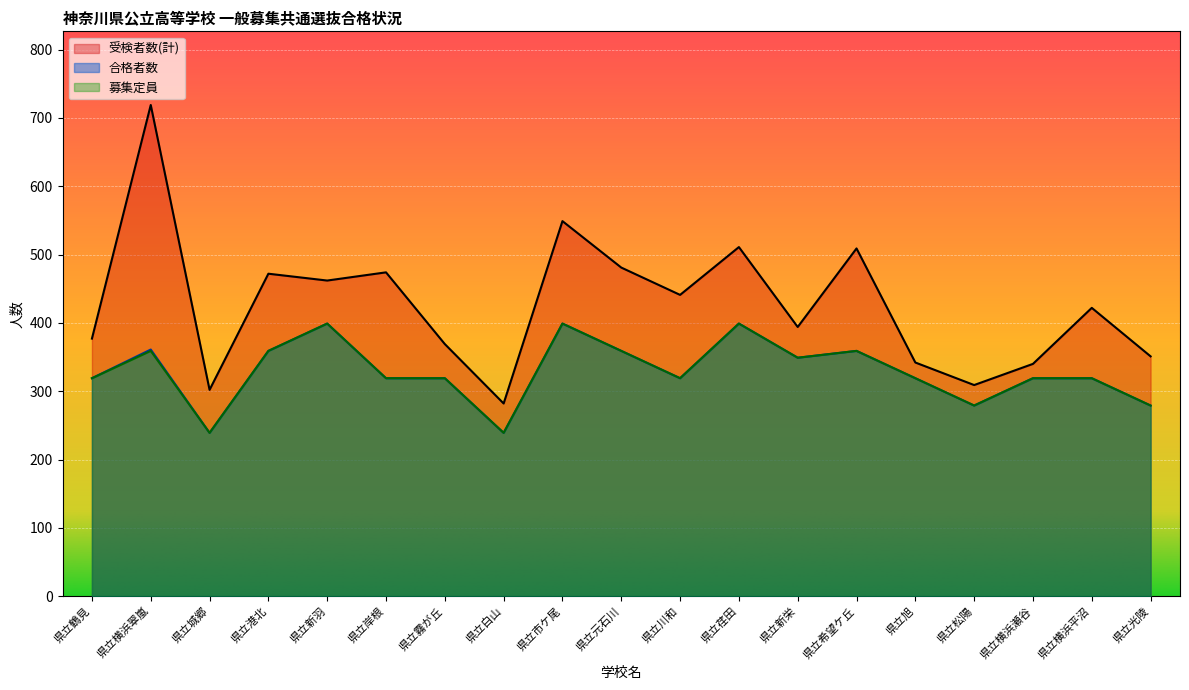

List the series in order of their peak value, lowest first.

募集定員, 合格者数, 受検者数(計)